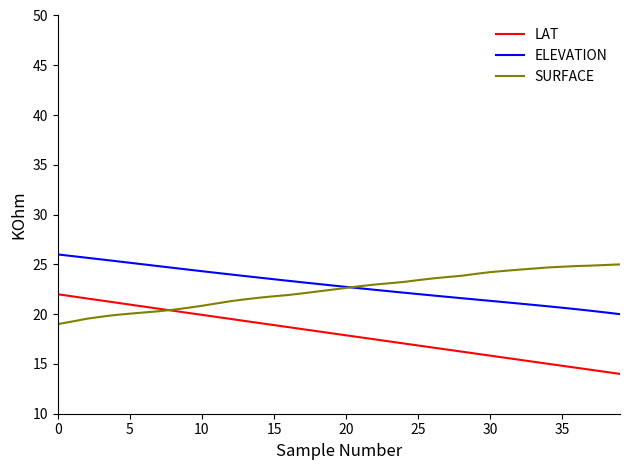

Does the chart have visible grid lines?

No